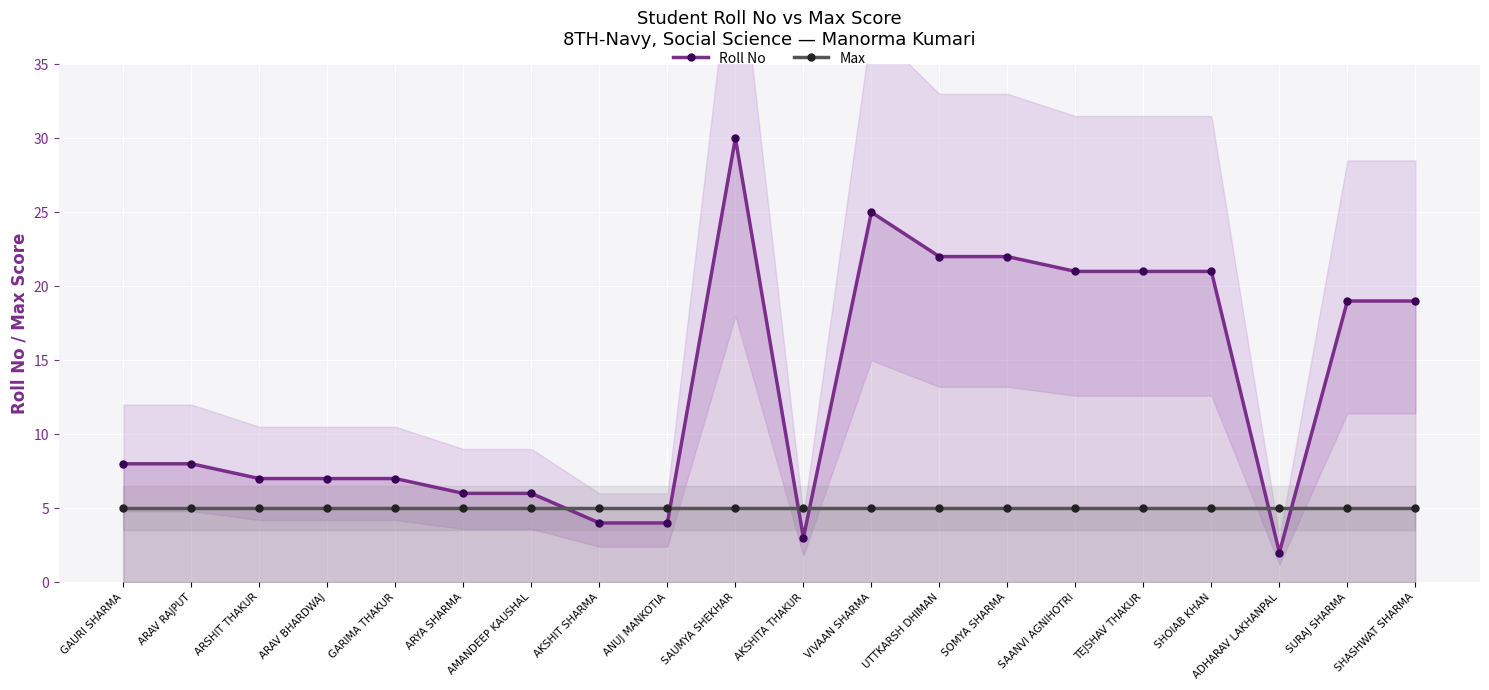

At which label is Max closest to 5?

GAURI SHARMA